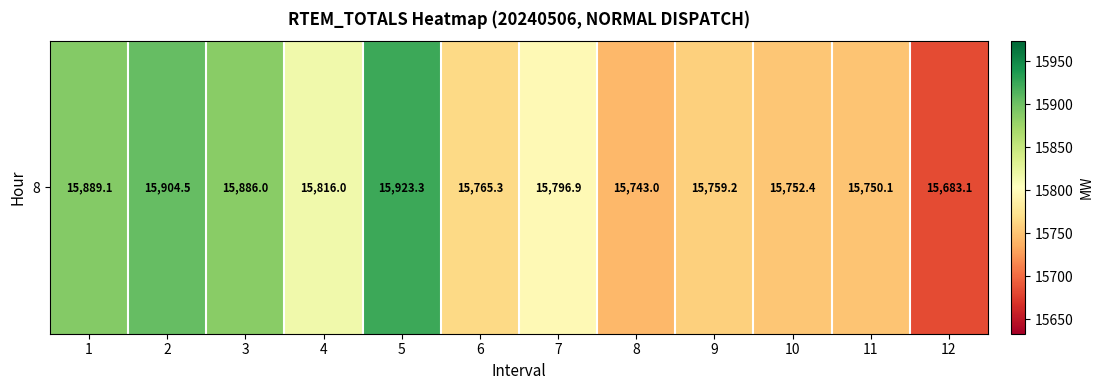

Rank the categories by value from highest to lowest.

5, 2, 1, 3, 4, 7, 6, 9, 10, 11, 8, 12